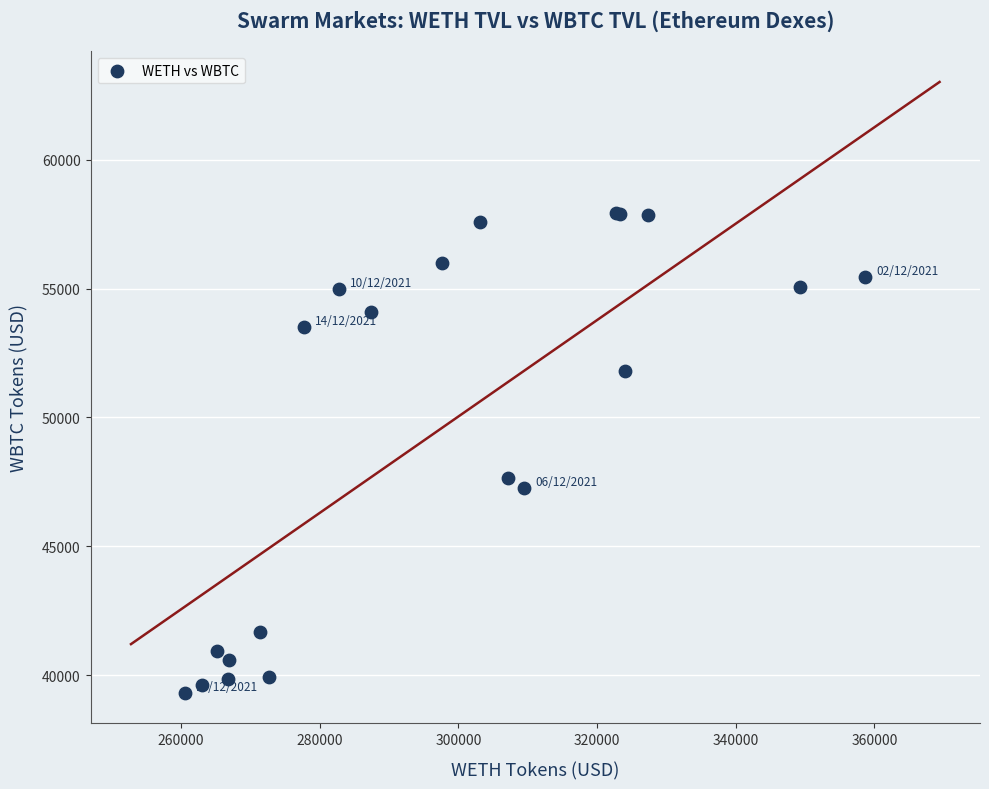

What Y value in the scatter plot is closest to 48631?

47649.2